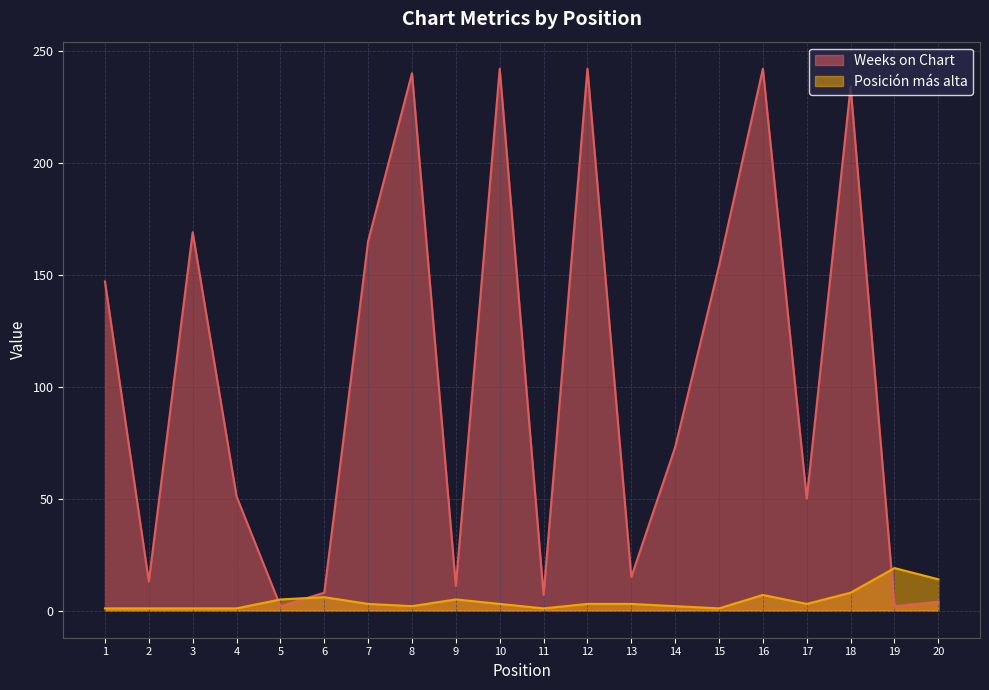

What is the difference between the maximum and second lowest values in the Posición más alta series?

18